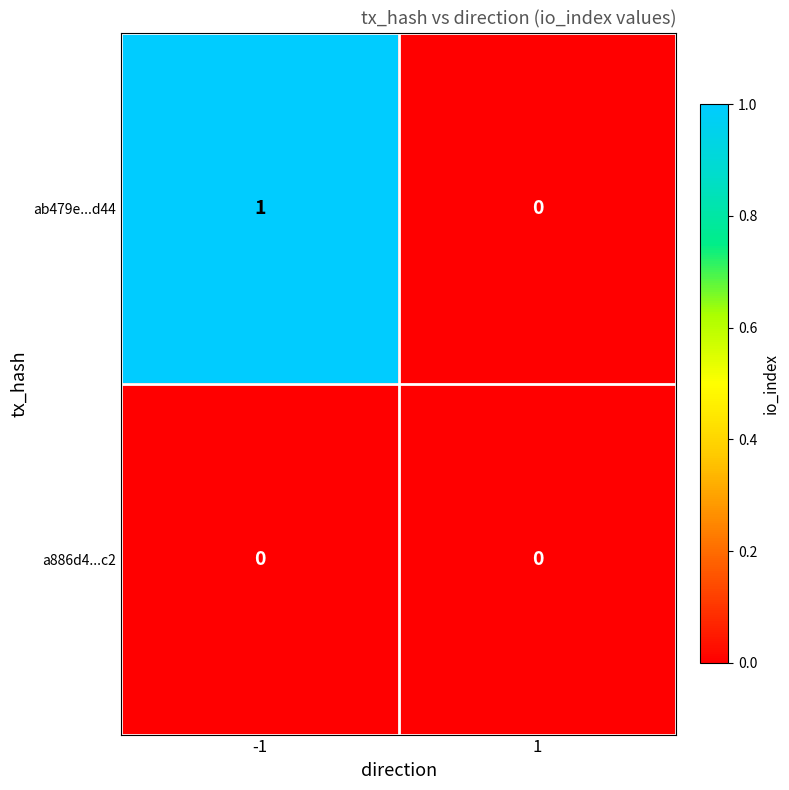

Which series changed the most between -1 and 1?

ab479e...d44